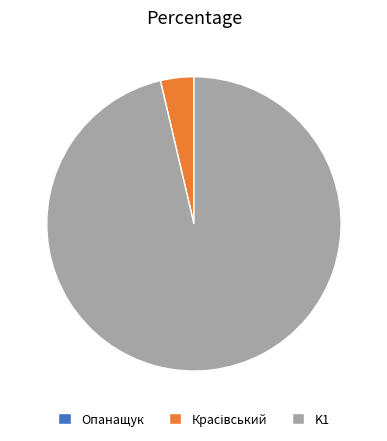

The K1 slice represents 96% of the pie. True or false?

True